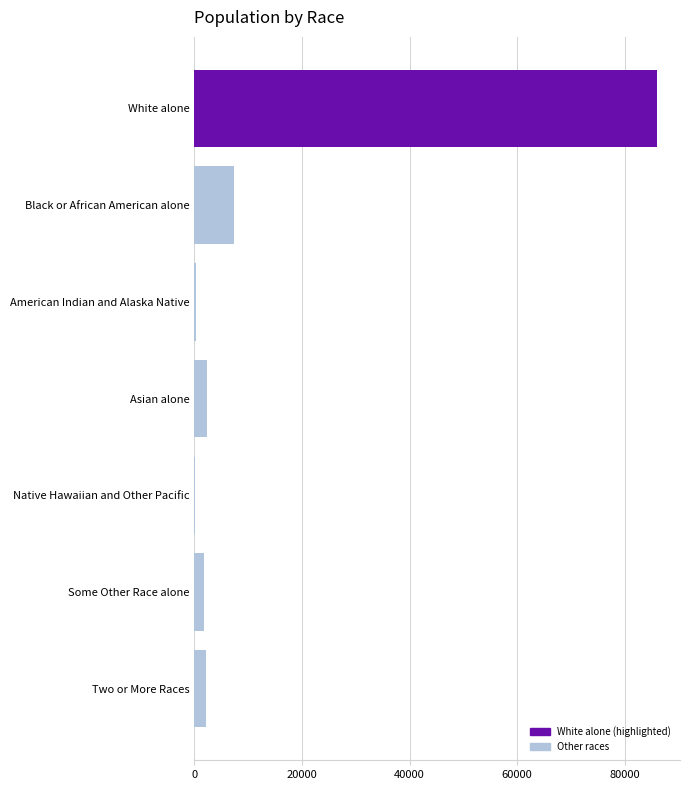

At which label is the value closest to 43049?

Black or African American alone